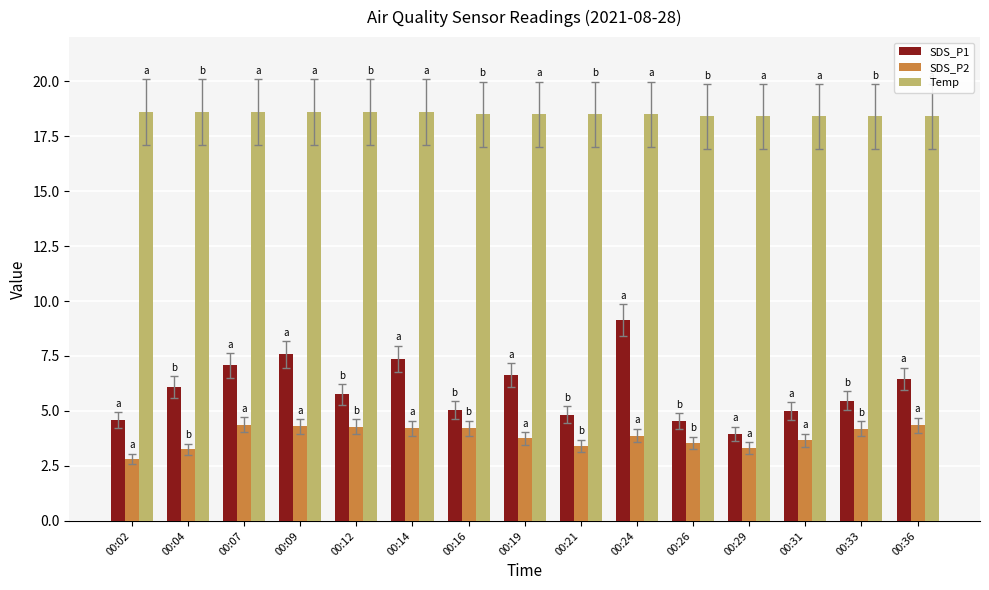

What is the sum of all Temp values?

277.6